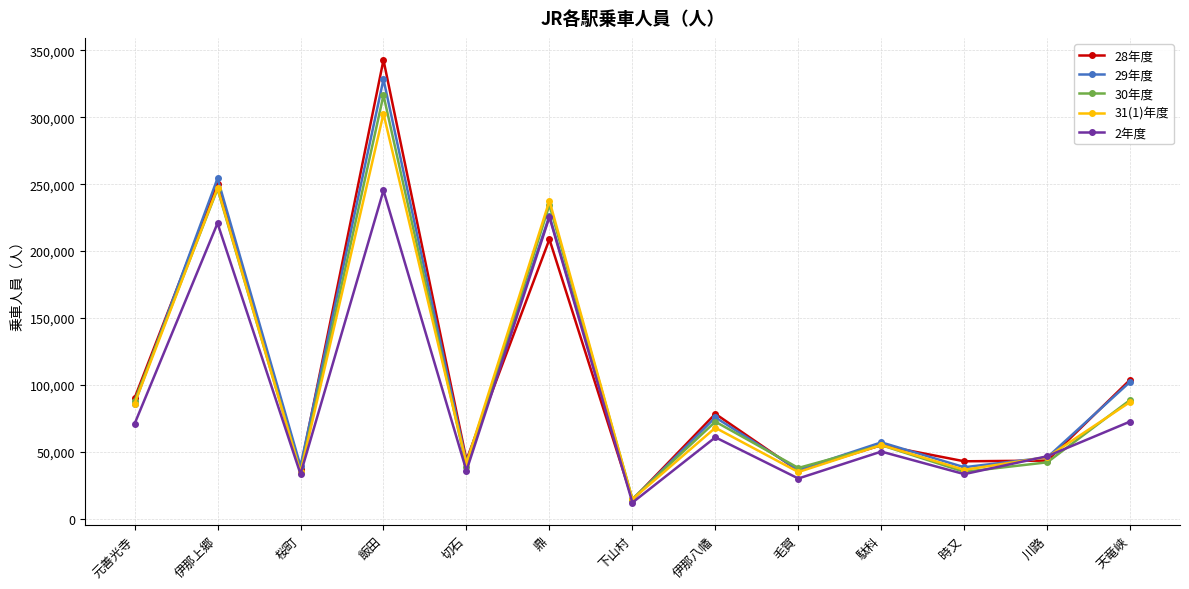

True or false: 30年度 has more than 1 points higher than both neighbors.

True